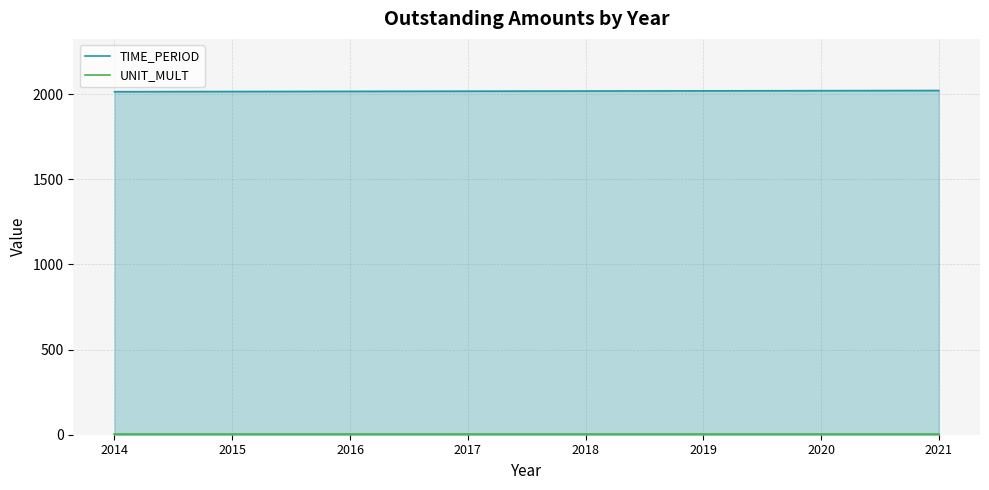

Does the chart display data point markers on the line(s)?

No